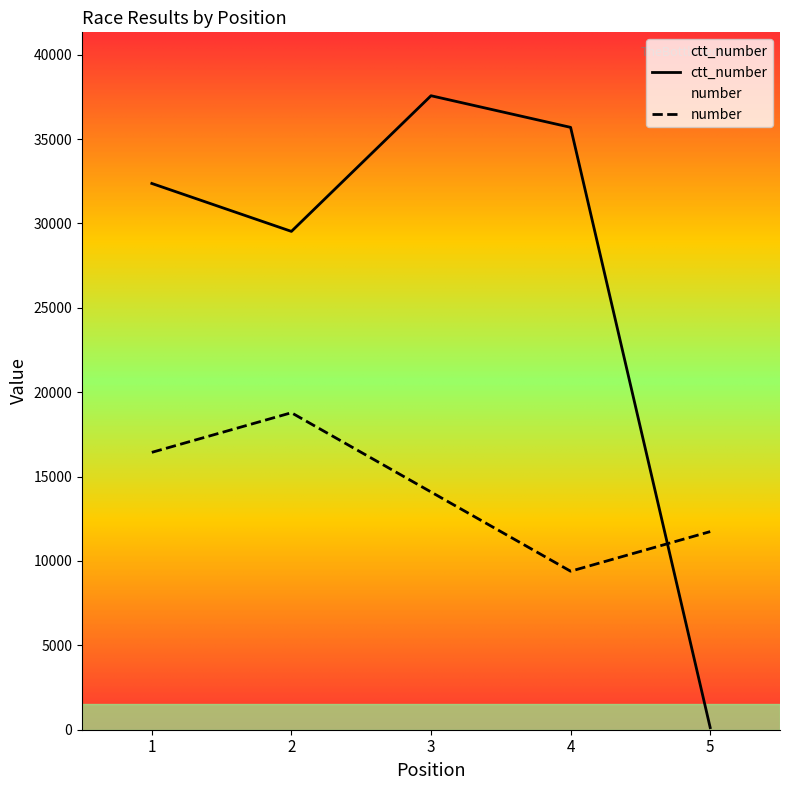

Reading right to left, list all the values displayed in this chart.

number: 5=11739.1	4=9391.2	3=14086.9	2=18782.5	1=16434.7
ctt_number: 5=124.0	4=35691.0	3=37565.0	2=29527.0	1=32367.0